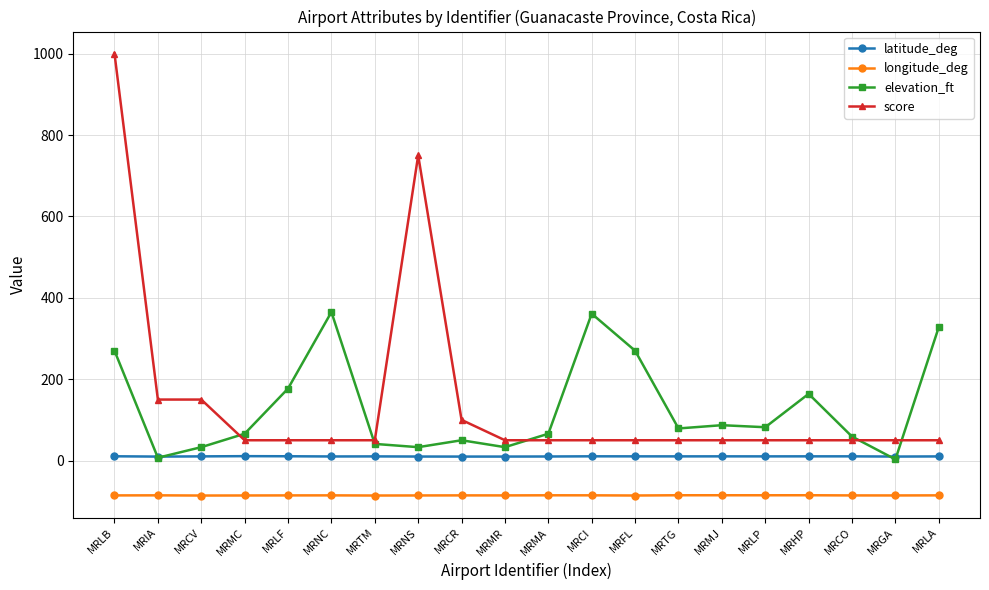

True or false: longitude_deg and score cross at least once.

False